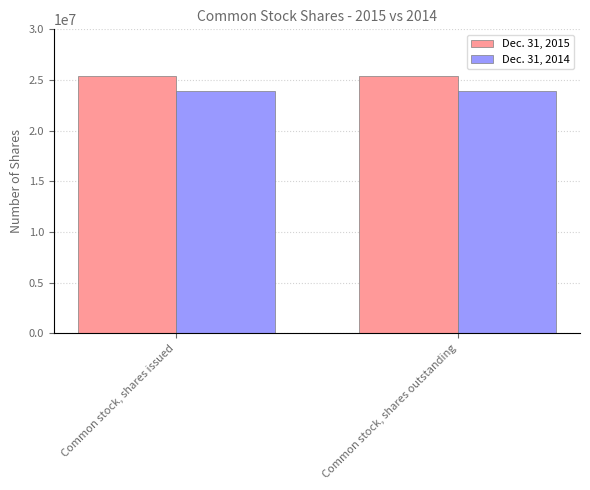

What is the spread (max minus min) of values at Common stock, shares outstanding?

1445000